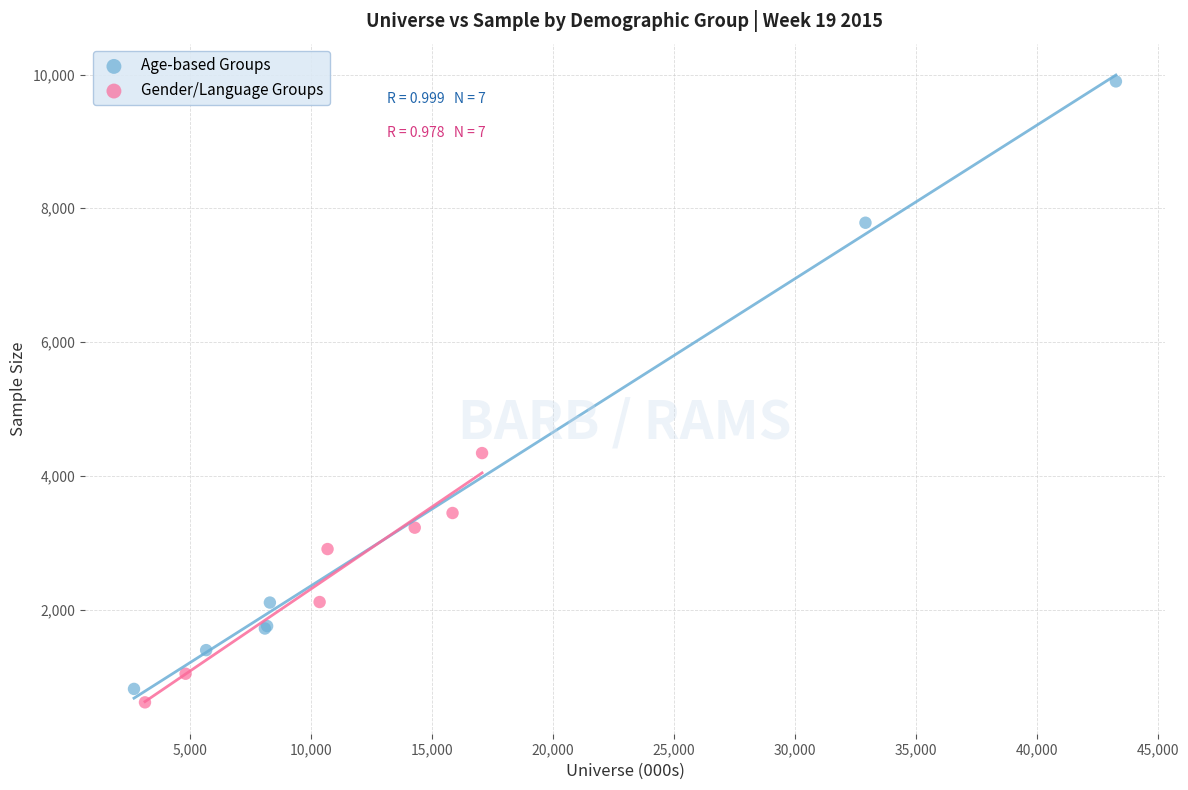

Which series contains the lowest Y value?

Gender/Language Groups